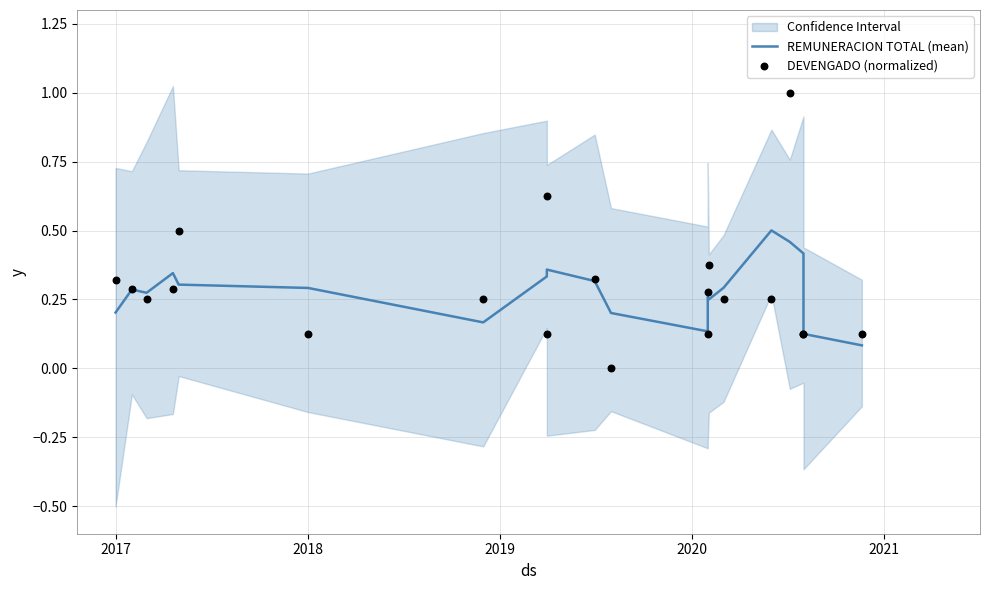

Is the value of DEVENGADO (normalized) at 7 greater than the value of REMUNERACION TOTAL (mean) at 9?

No